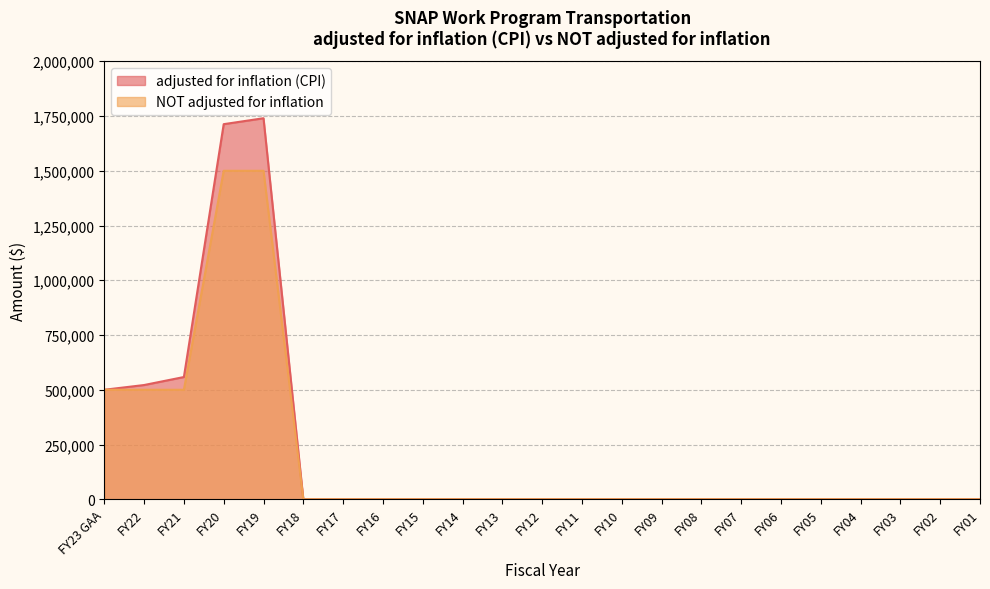

Which series has the largest range (max minus min)?

adjusted for inflation (CPI)